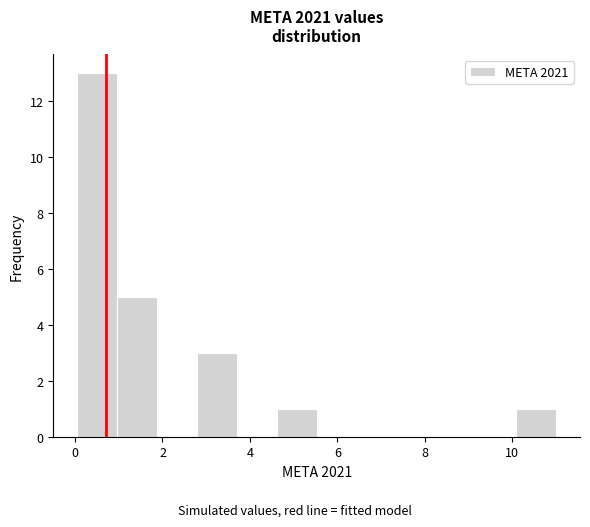

Over which range of the x-axis is the bar tallest?

0.0 to 1.0